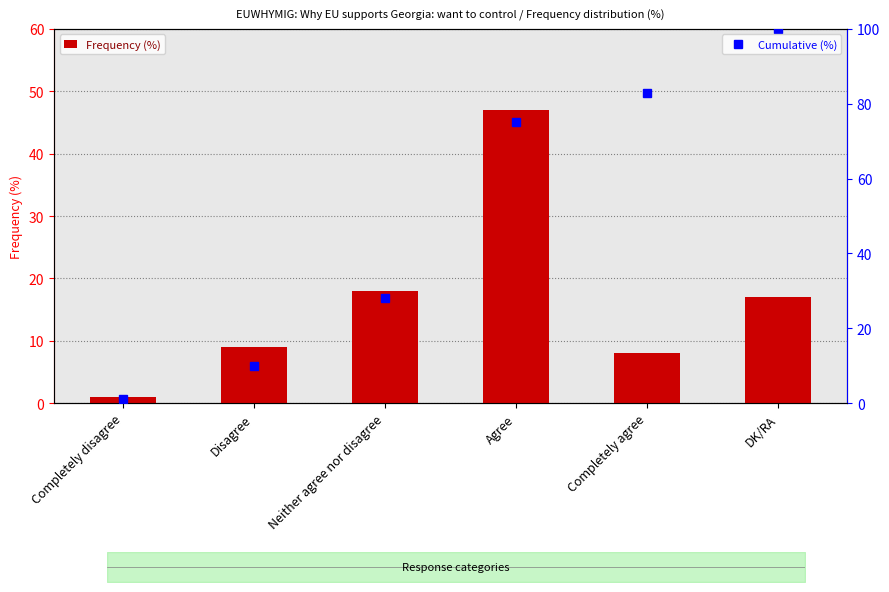

What are all the series names shown in the legend?

Frequency (%), Cumulative (%)